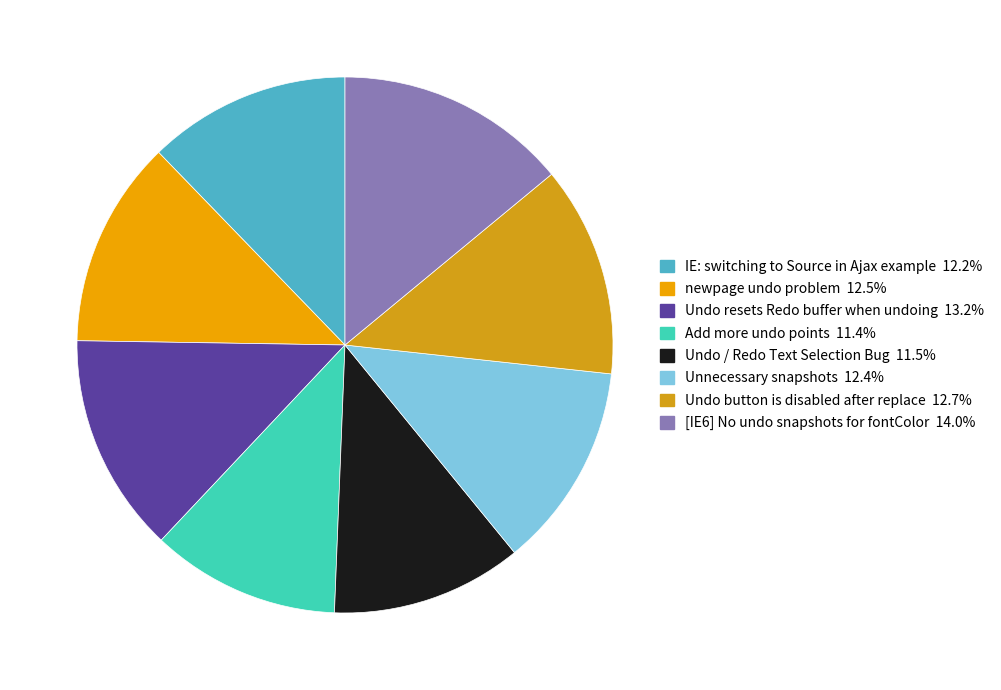

Do Add more undo points and [IE6] No undo snapshots for fontColor together represent more than half of the pie?

No